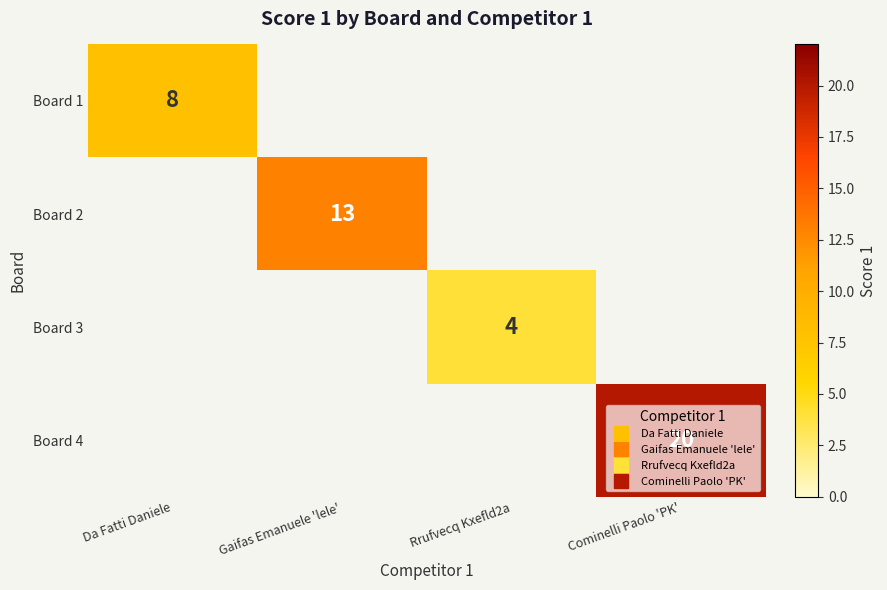

How many categories are shown in the chart?

4